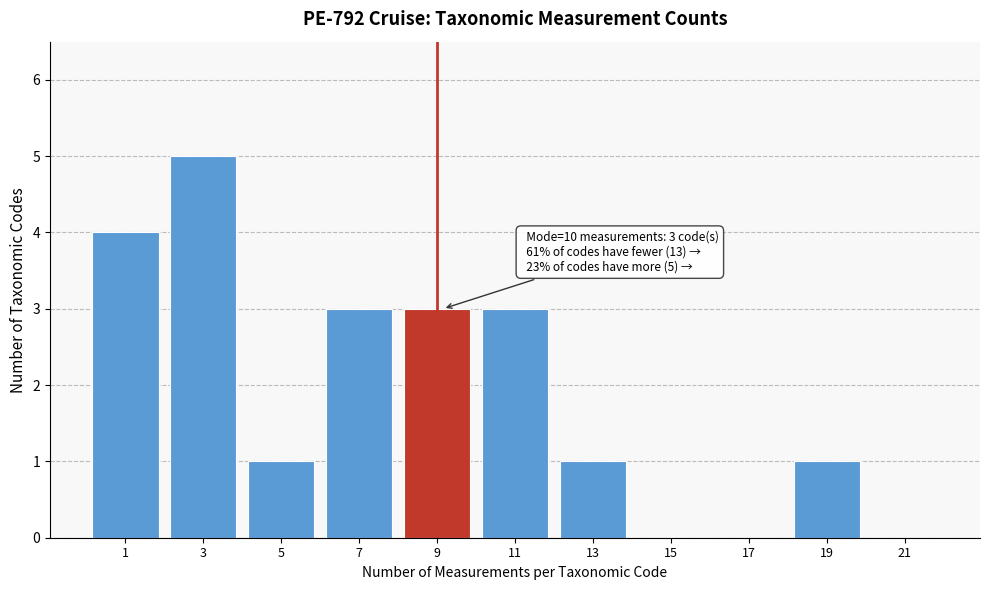

Reading right to left, extract all data points from this chart.

21=0	19=1	17=0	15=0	13=1	11=3	9=3	7=3	5=1	3=5	1=4